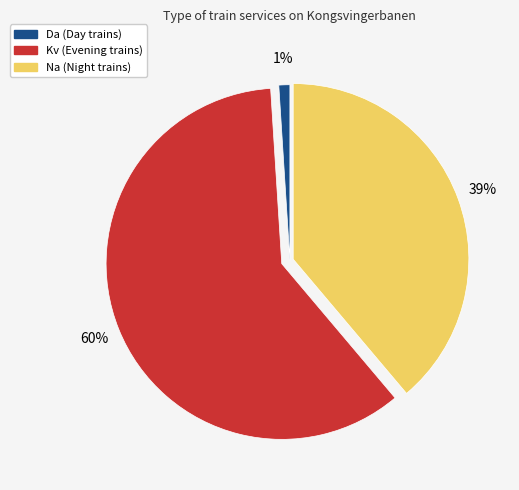

To the nearest percent, what is the average slice percentage?

33%